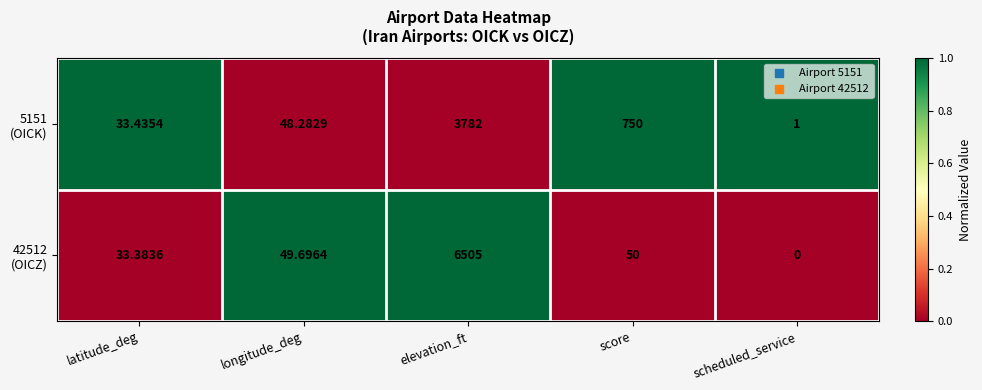

At which category does the chart reach its minimum across all series?

scheduled_service